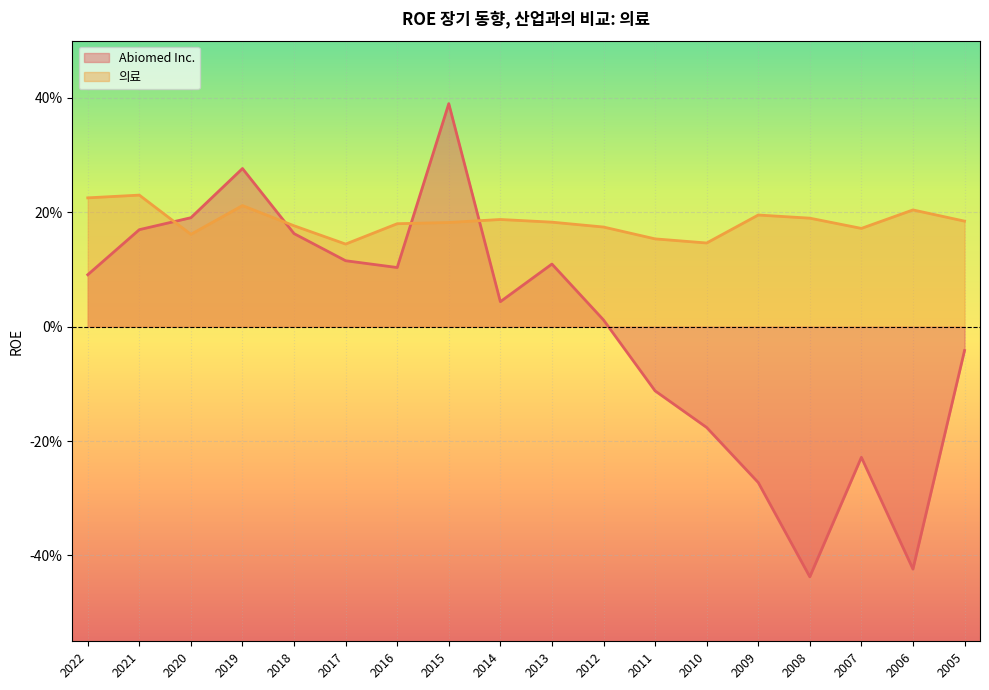

What is the lowest value of the 의료 series?

0.1